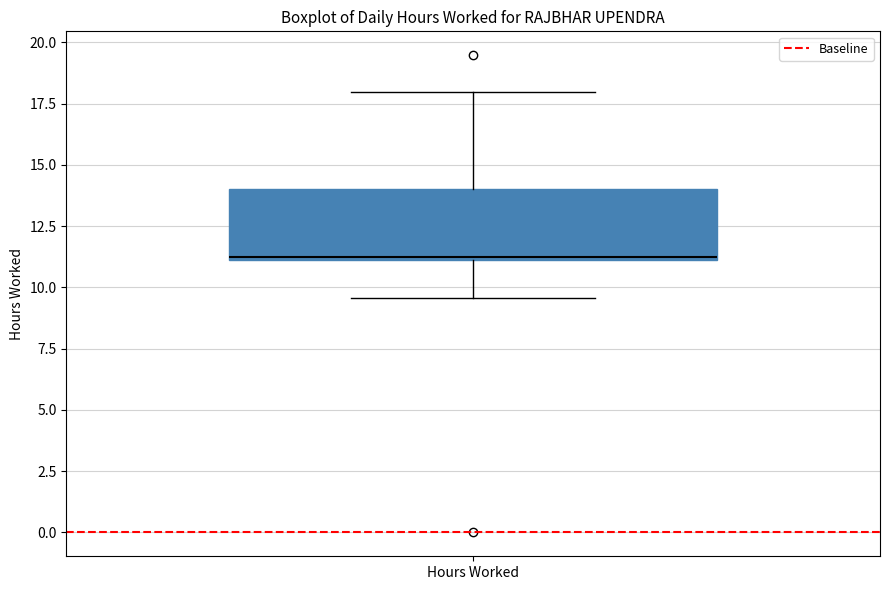

Transcribe this box plot: give where the median line is, the range the box spans, and where the two whiskers end, as read against the y-axis. The values are not printed on the chart, so give them approximately, as read against the axis.

median 11.0, box 11.0 to 14.0, whiskers 9.5 to 18.0